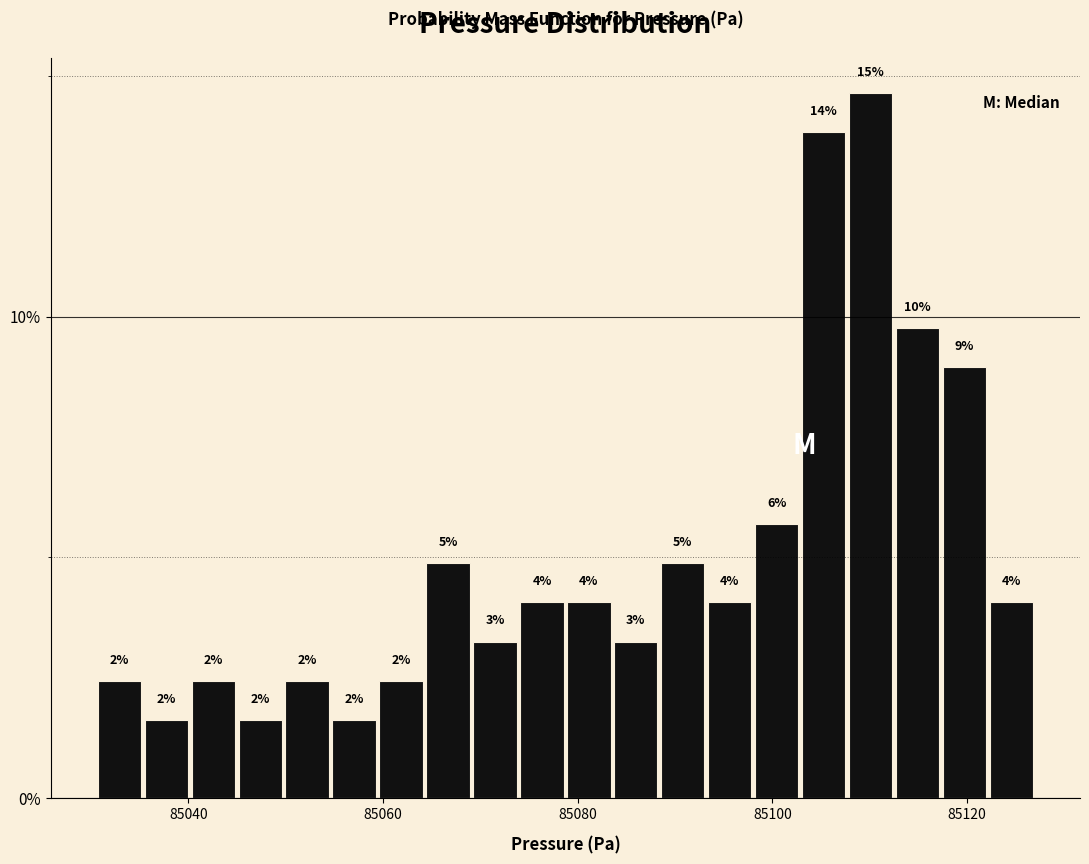

Read against the x-axis, roughly where is the centre of the tallest bar?

85110